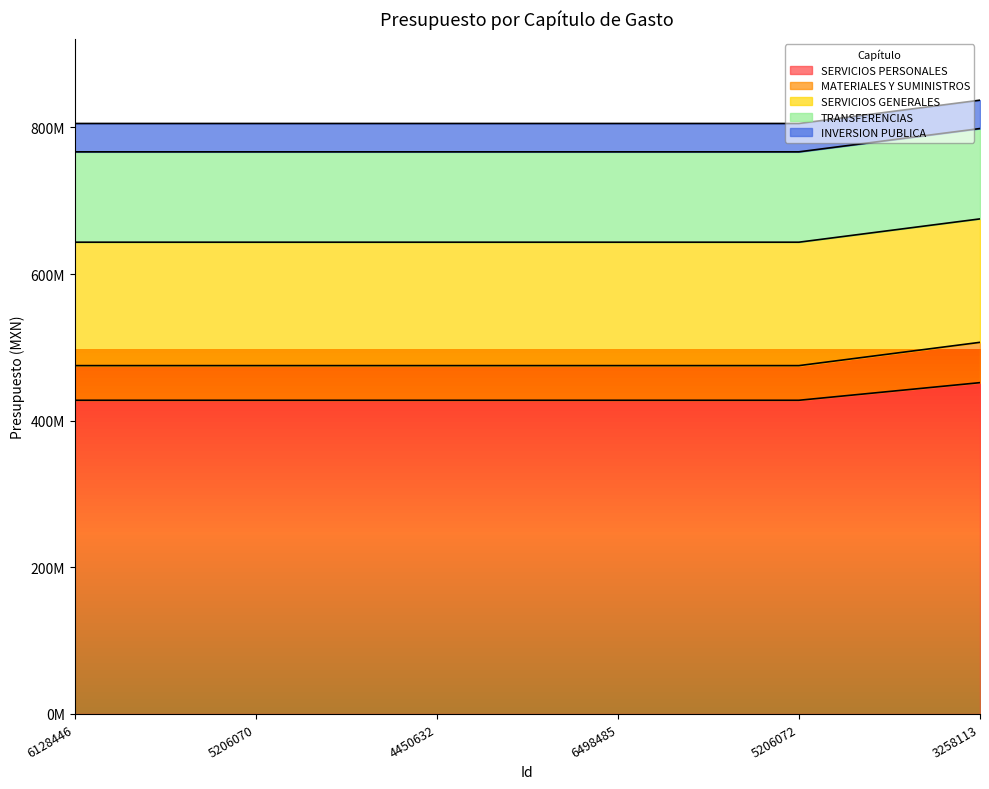

True or false: TRANSFERENCIAS and MATERIALES Y SUMINISTROS intersect in this chart.

False